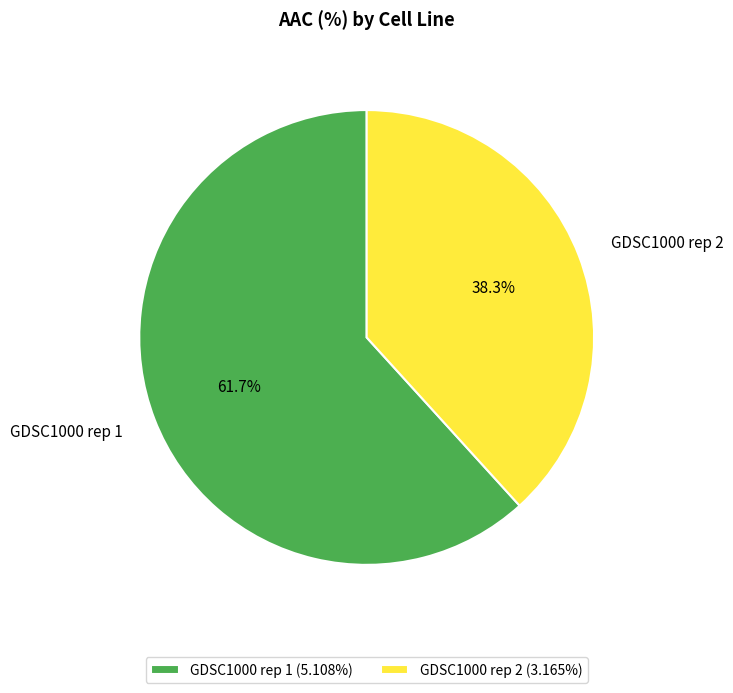

What is the largest slice in the pie chart?

GDSC1000 rep 1